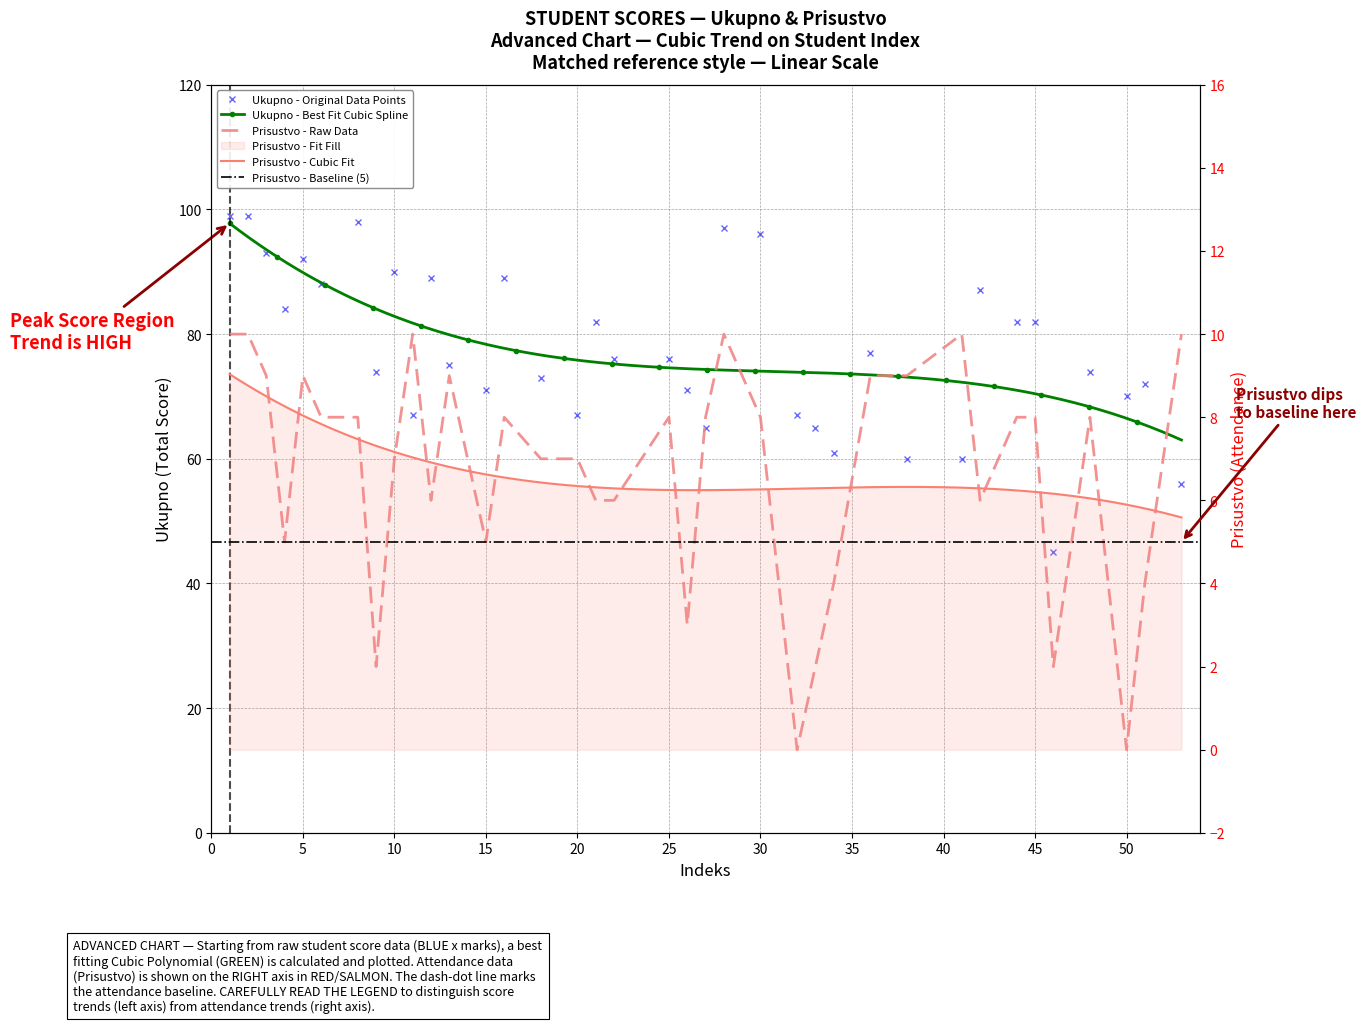

What is the maximum value shown in the chart?

99